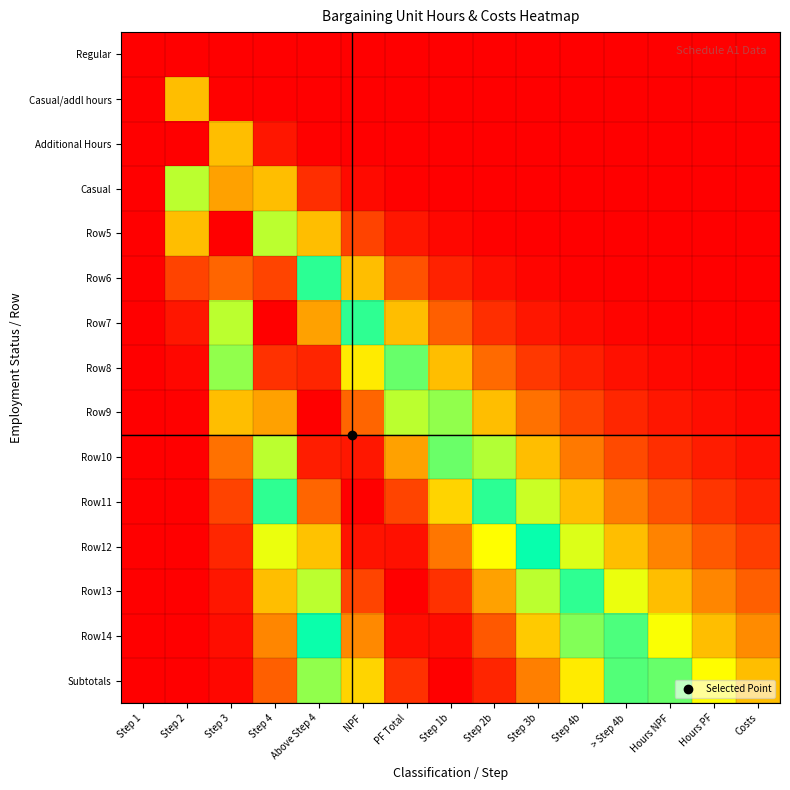

List the series in order of their peak value, highest first.

Additional Hours, Row5, Row7, Row9, Row11, Row13, Subtotals, Row14, Row12, Row10, Row8, Row6, Casual, Casual/addl hours, Regular